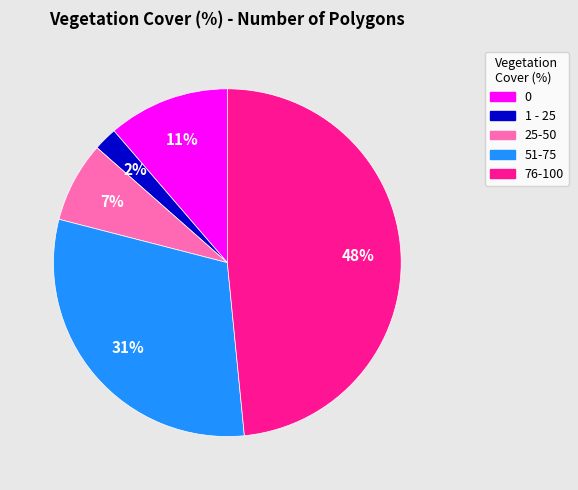

To the nearest percent, what is the difference between the 76-100 and 25-50 slice percentages?

41%